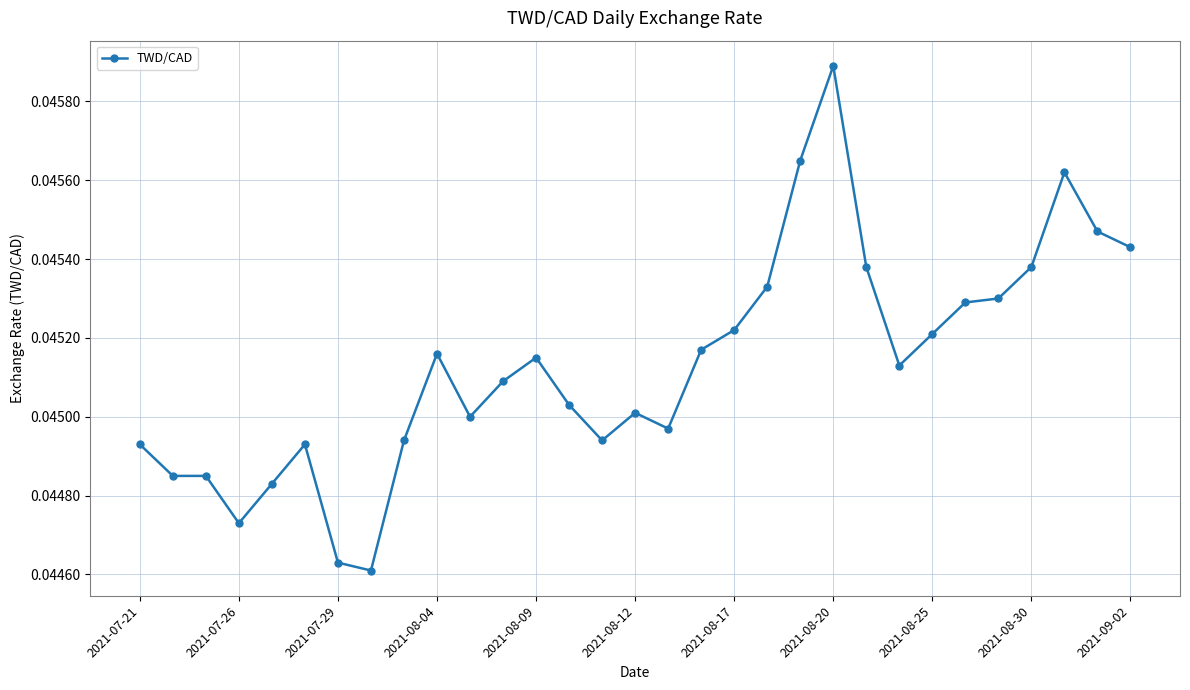

Count the values in the range 0 to 1.

31